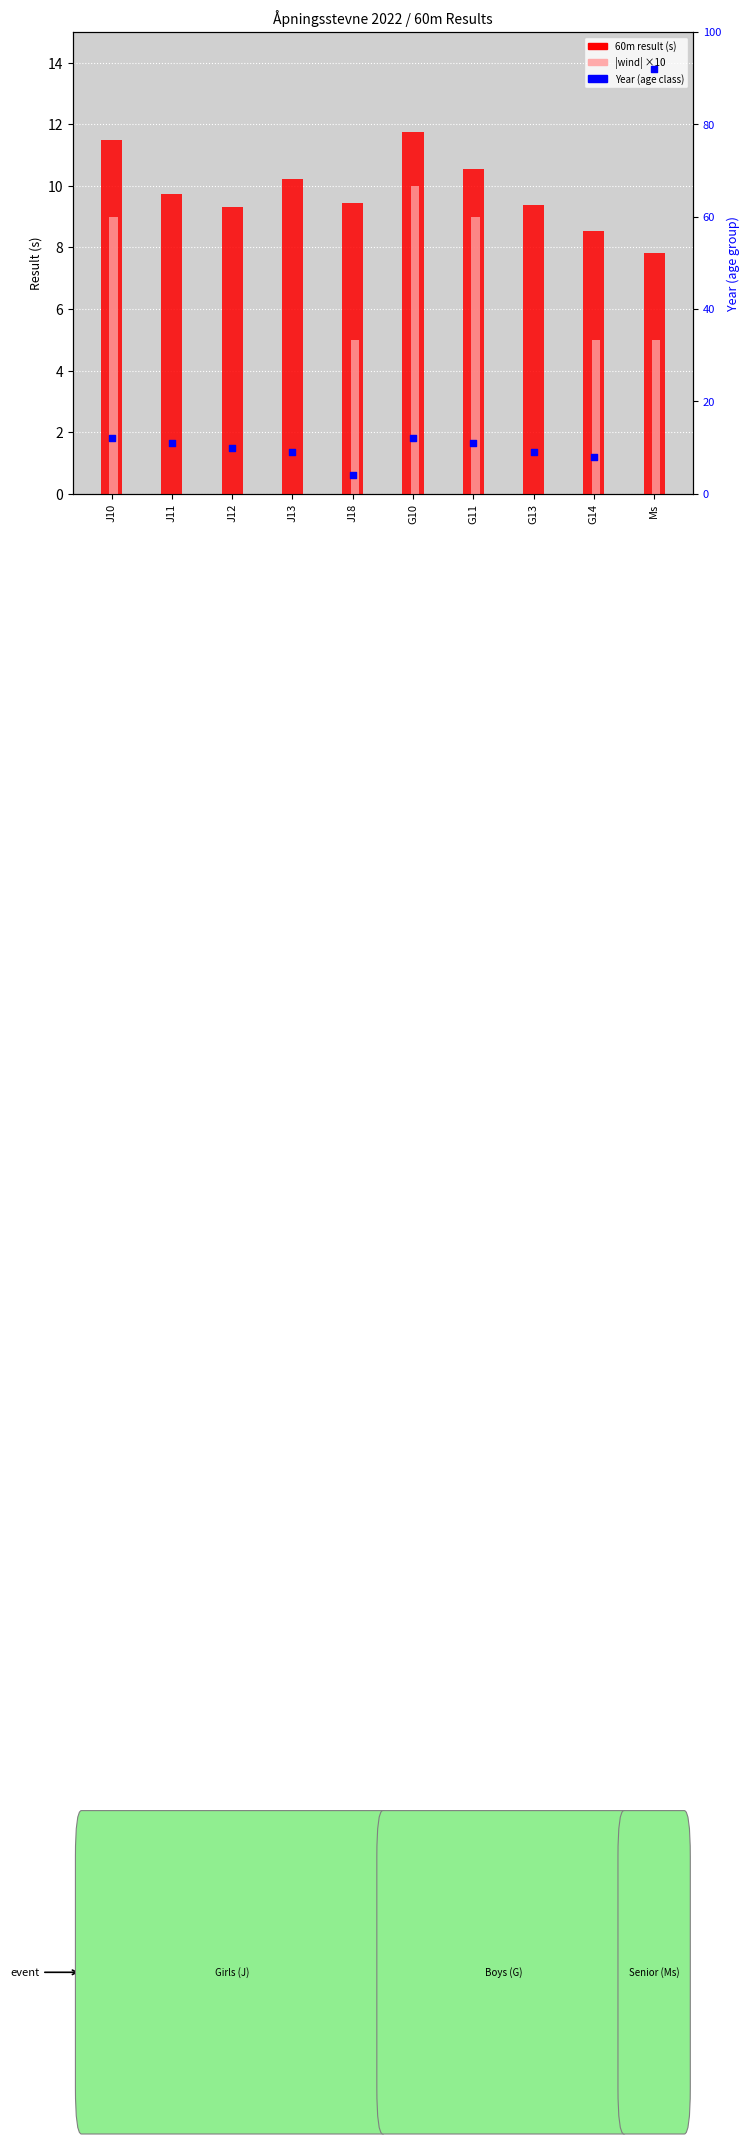

Which series reaches the maximum Y coordinate?

Year